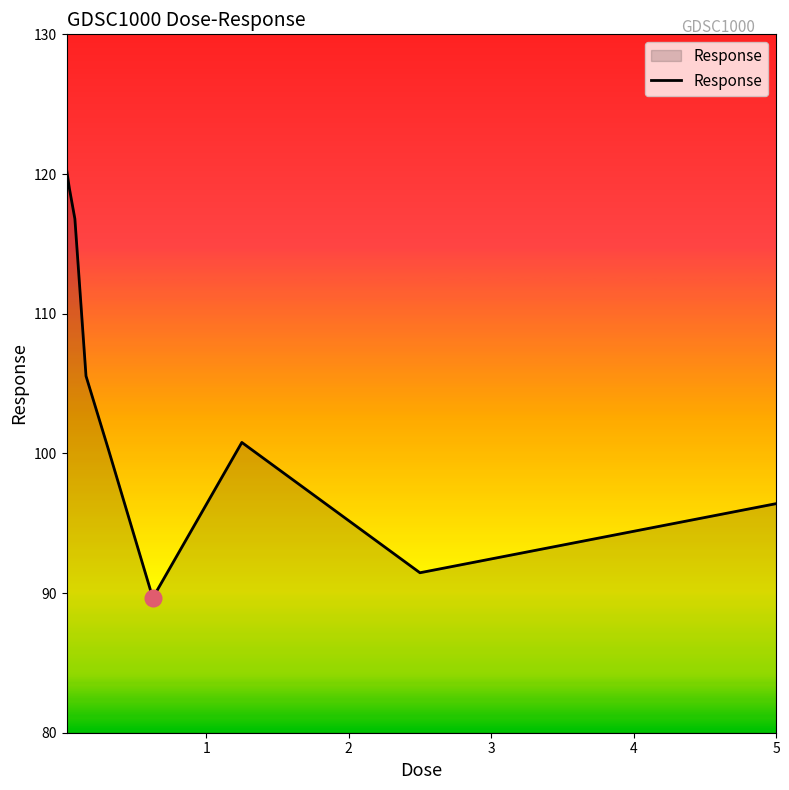

What is the difference between the maximum and minimum values?

30.7